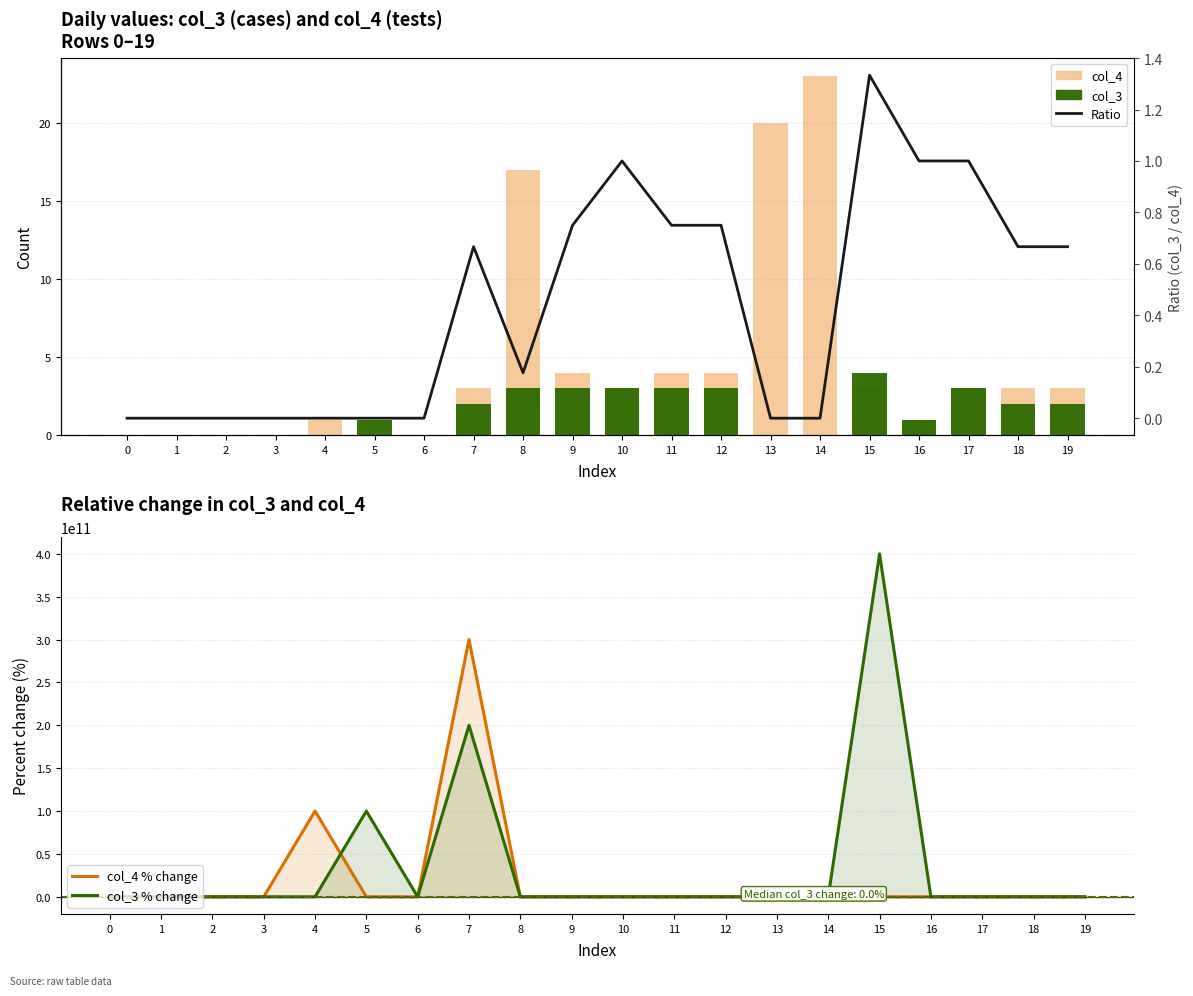

Between 19 and 6, which is larger?

19